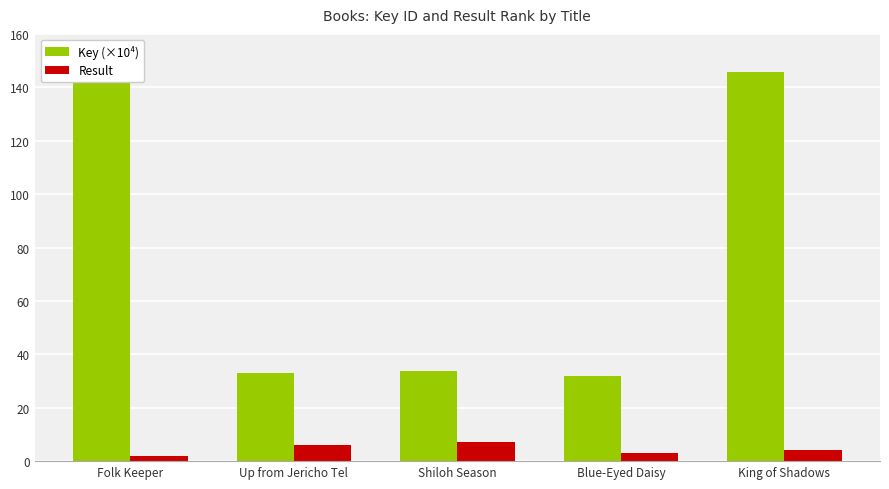

Which label corresponds to the largest value in the chart?

Folk Keeper